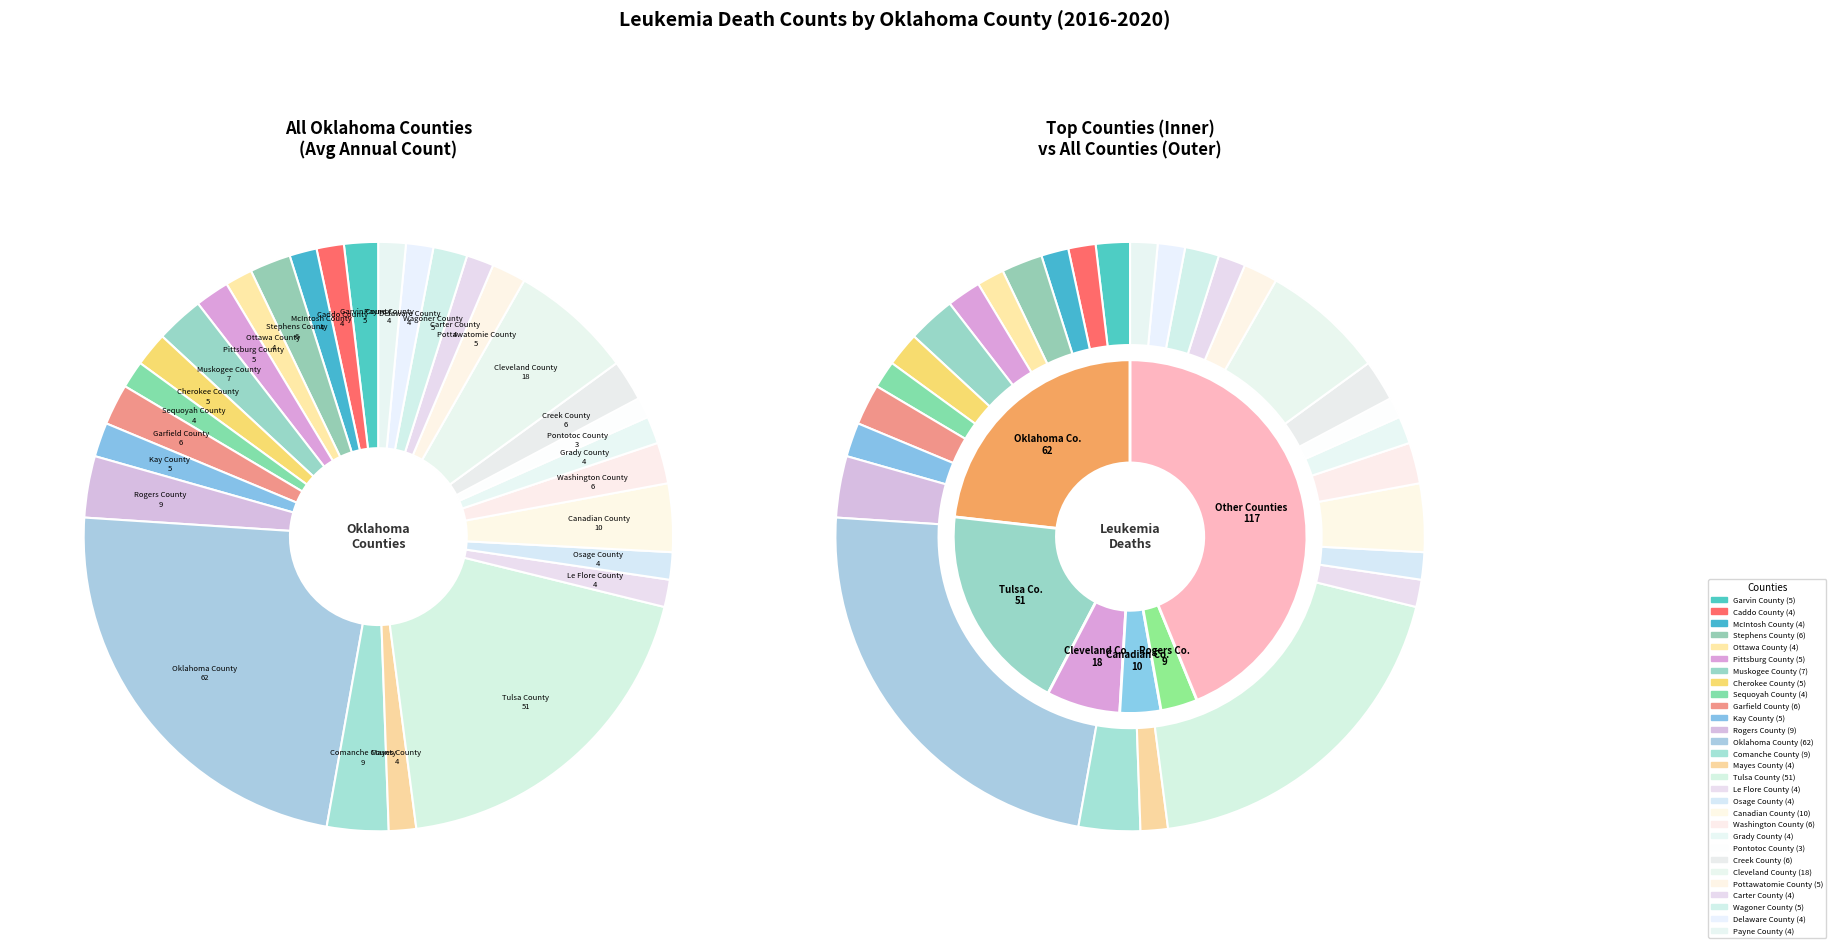

True or false: Cherokee County accounts for 14% of the total.

False